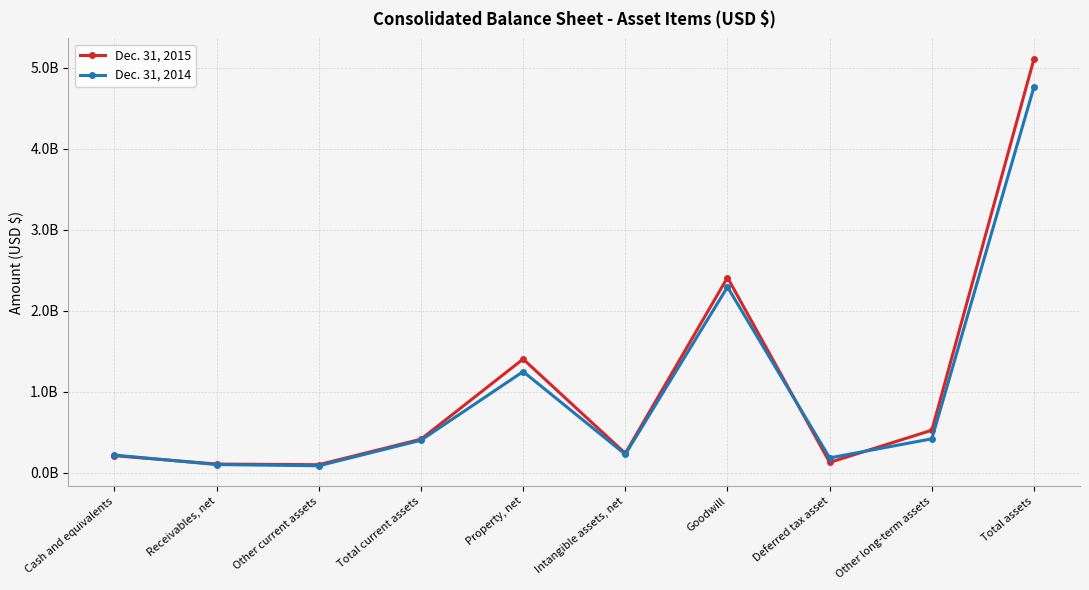

Rank the series at Goodwill from lowest to highest value.

Dec. 31, 2014, Dec. 31, 2015